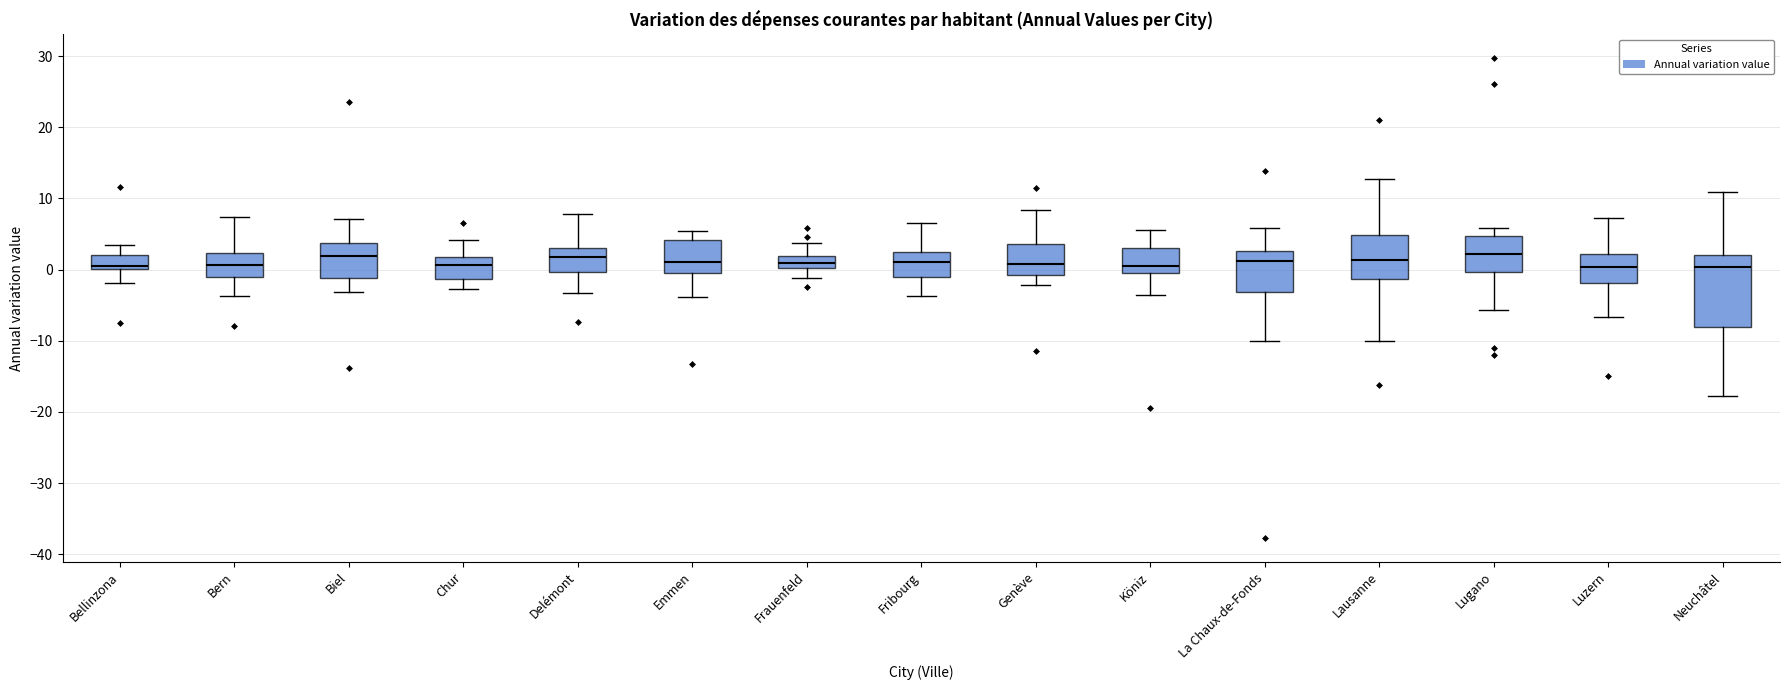

Where is the lower edge of the box for Luzern on the y-axis? The values are not printed on the chart, so give them approximately, as read against the axis.

-2